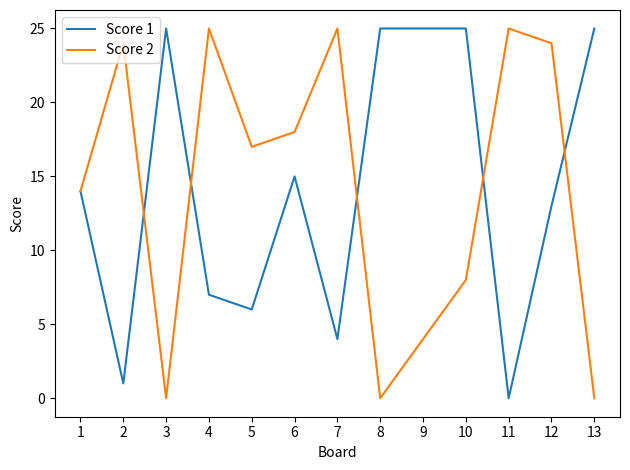

The value of Score 1 at 9 is 25. True or false?

True